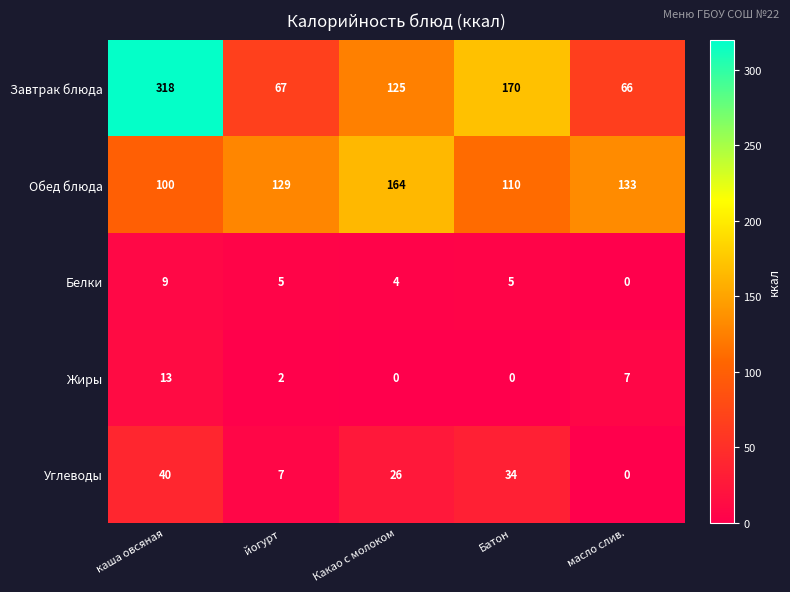

Reading left to right, extract all data points from this chart.

Завтрак блюда: каша овсяная=318	йогурт=67	Какао с молоком=125	Батон=170	масло слив.=66
Обед блюда: каша овсяная=100	йогурт=129	Какао с молоком=164	Батон=110	масло слив.=133
Белки: каша овсяная=9	йогурт=5	Какао с молоком=4	Батон=5	масло слив.=0
Жиры: каша овсяная=13	йогурт=2	Какао с молоком=0	Батон=0	масло слив.=7
Углеводы: каша овсяная=40	йогурт=7	Какао с молоком=26	Батон=34	масло слив.=0